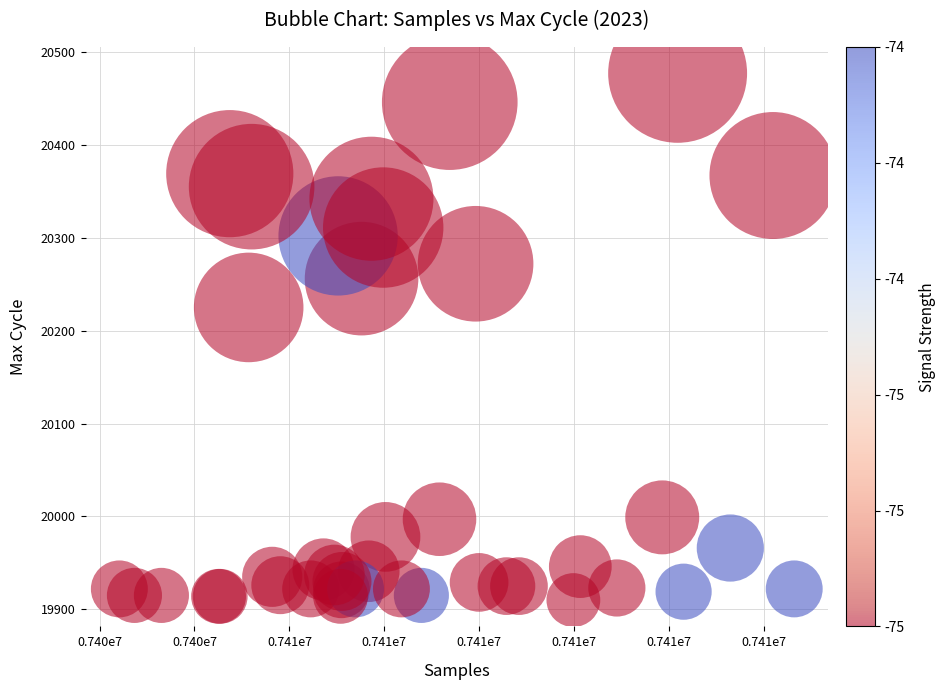

What Y value in the scatter plot is closest to 20193?

20225